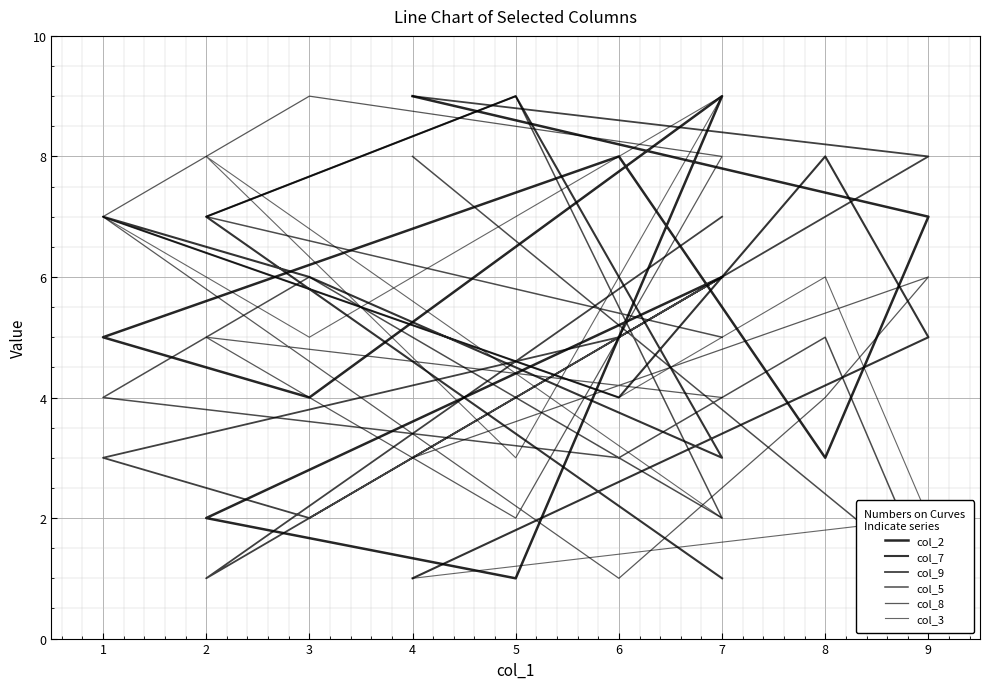

What is the spread (max minus min) of values at 7?

7